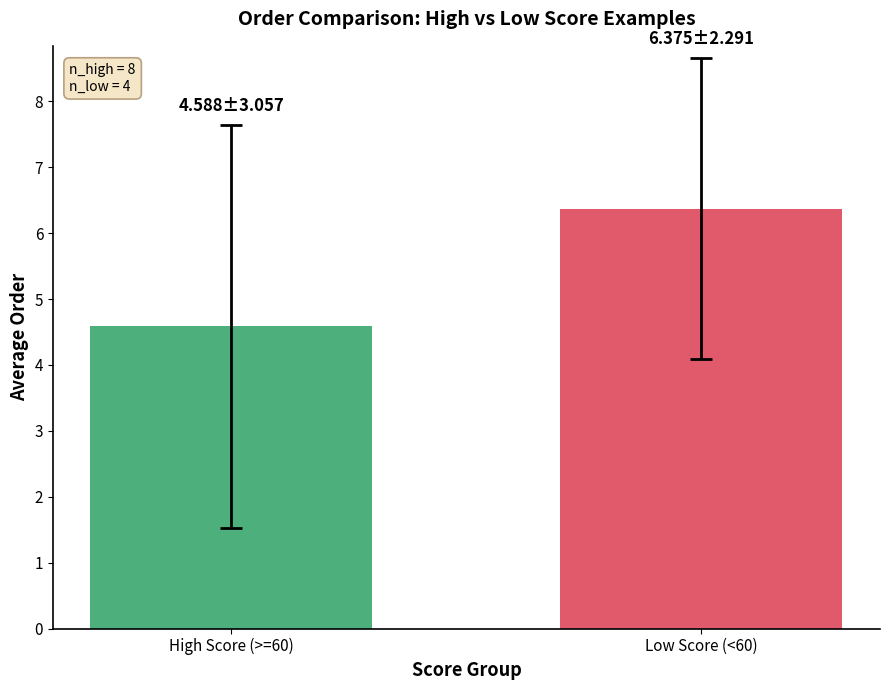

What is the greatest value displayed?

6.4